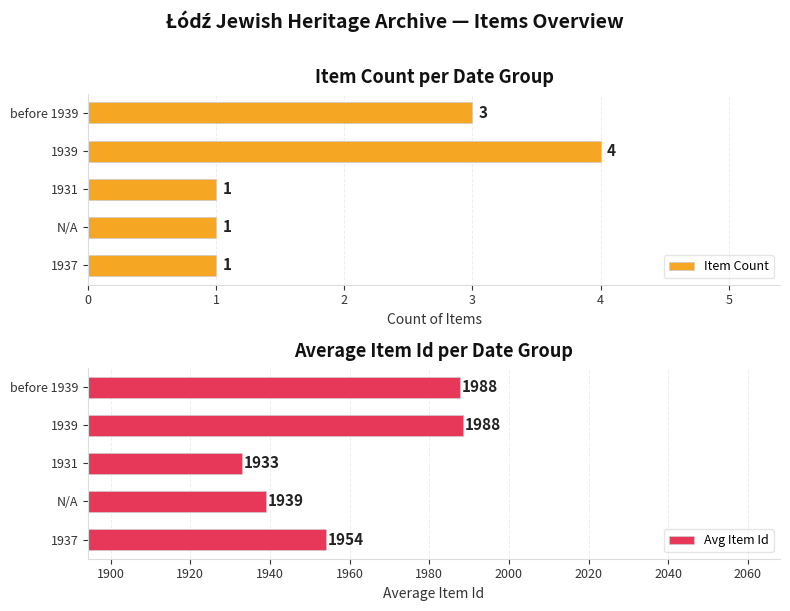

Is it true that Item Count equals 1 at before 1939?

False